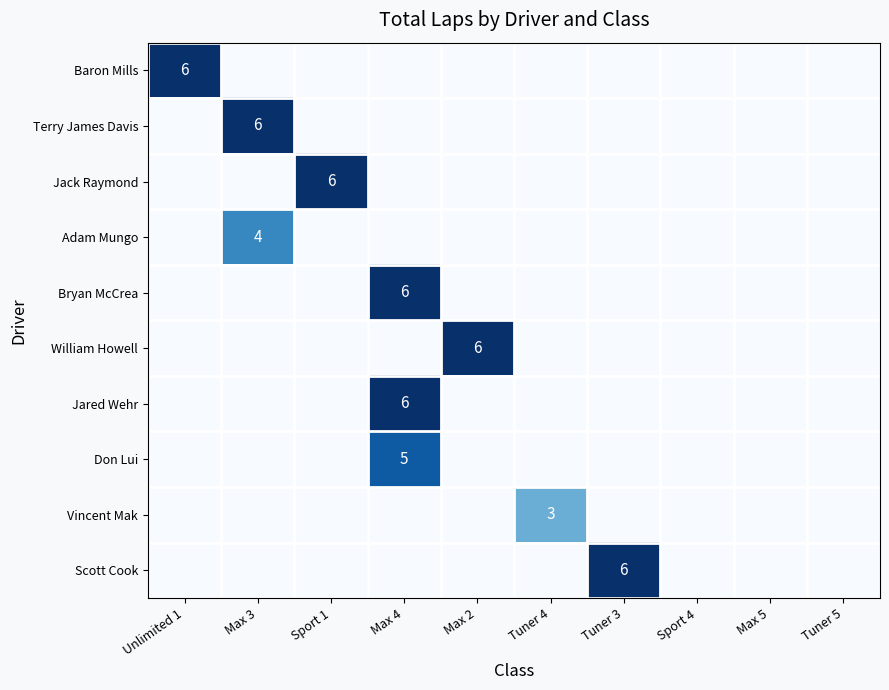

The value of Adam Mungo at Max 3 is 1. True or false?

False